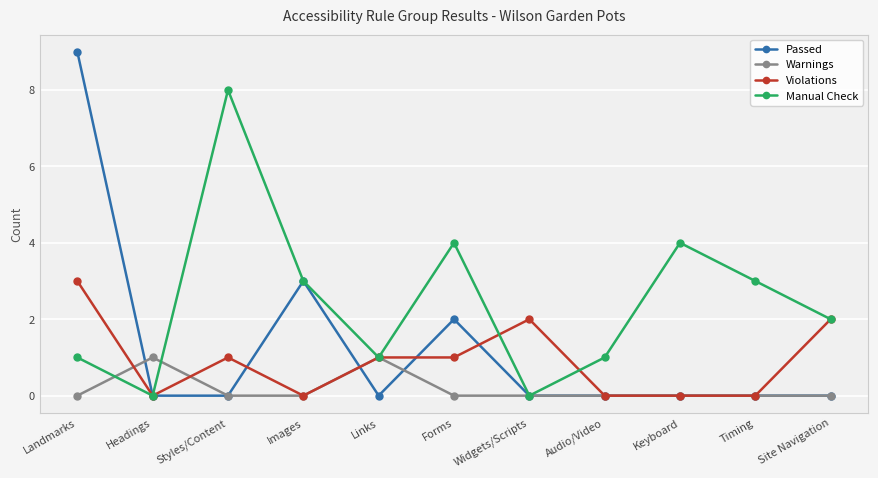

What is the approximate value of Warnings at Links?

1